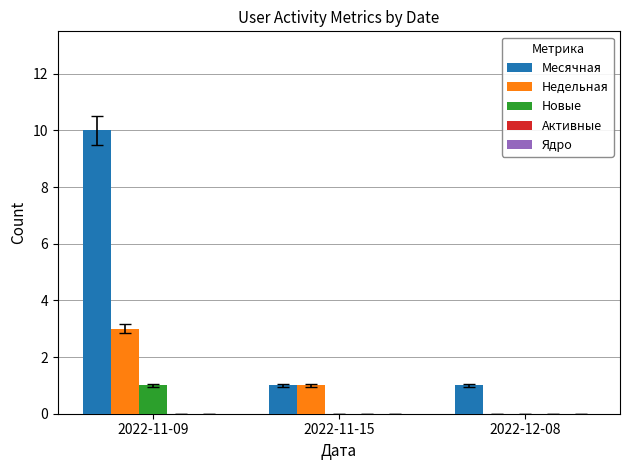

What is the maximum value shown in the chart?

10